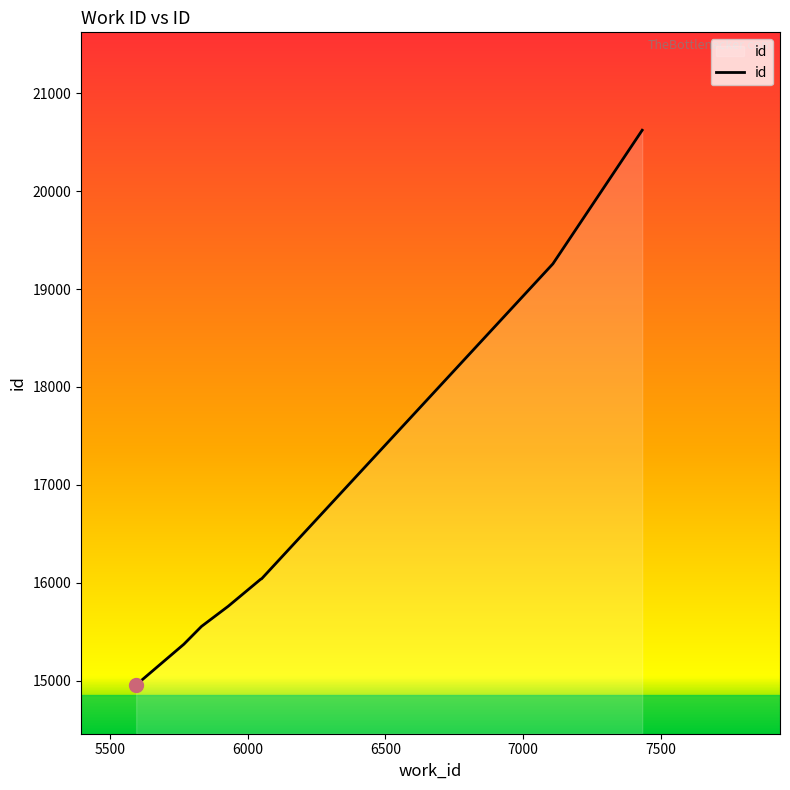

What is the maximum value shown in the chart?

20623